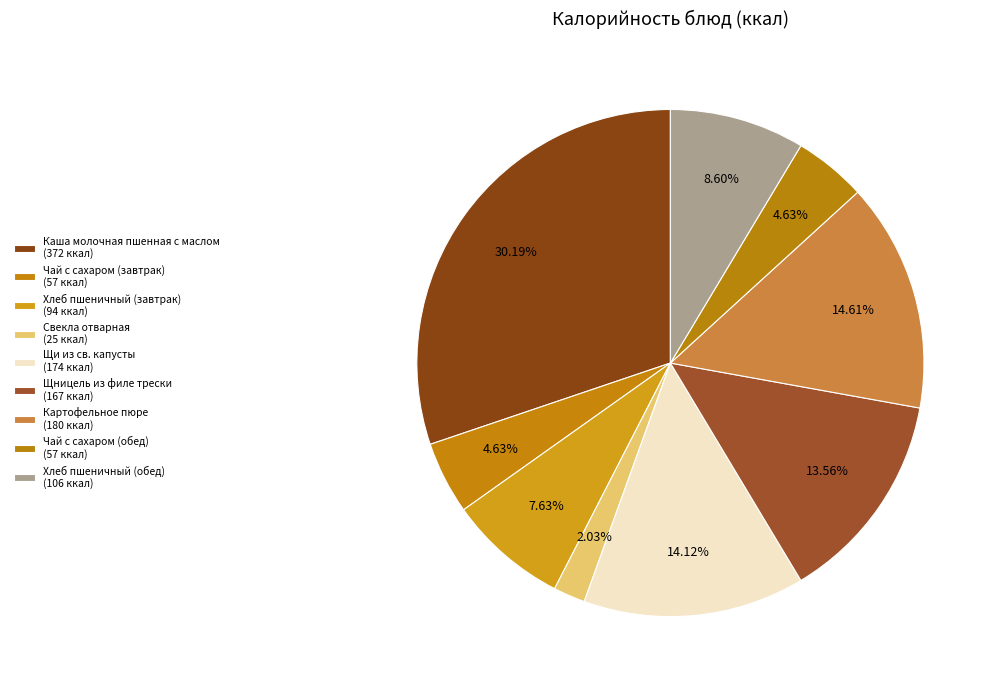

How many segments does this pie chart have?

9